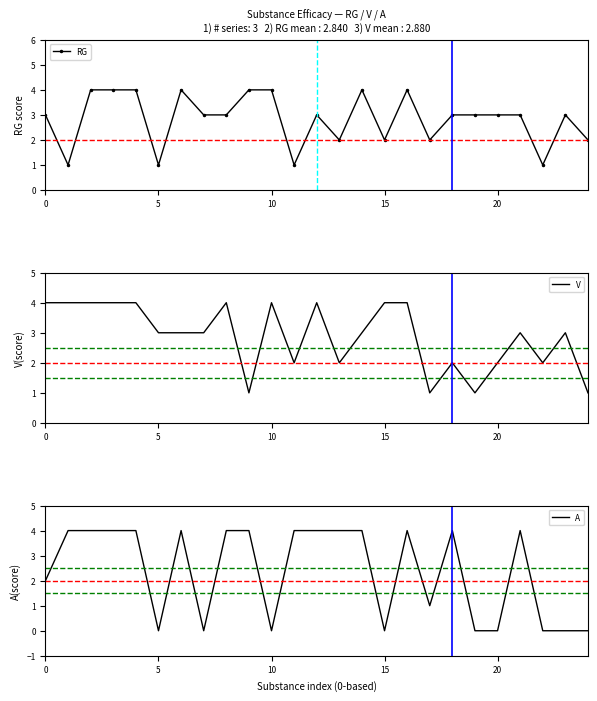

What is the sum of all V values?

72